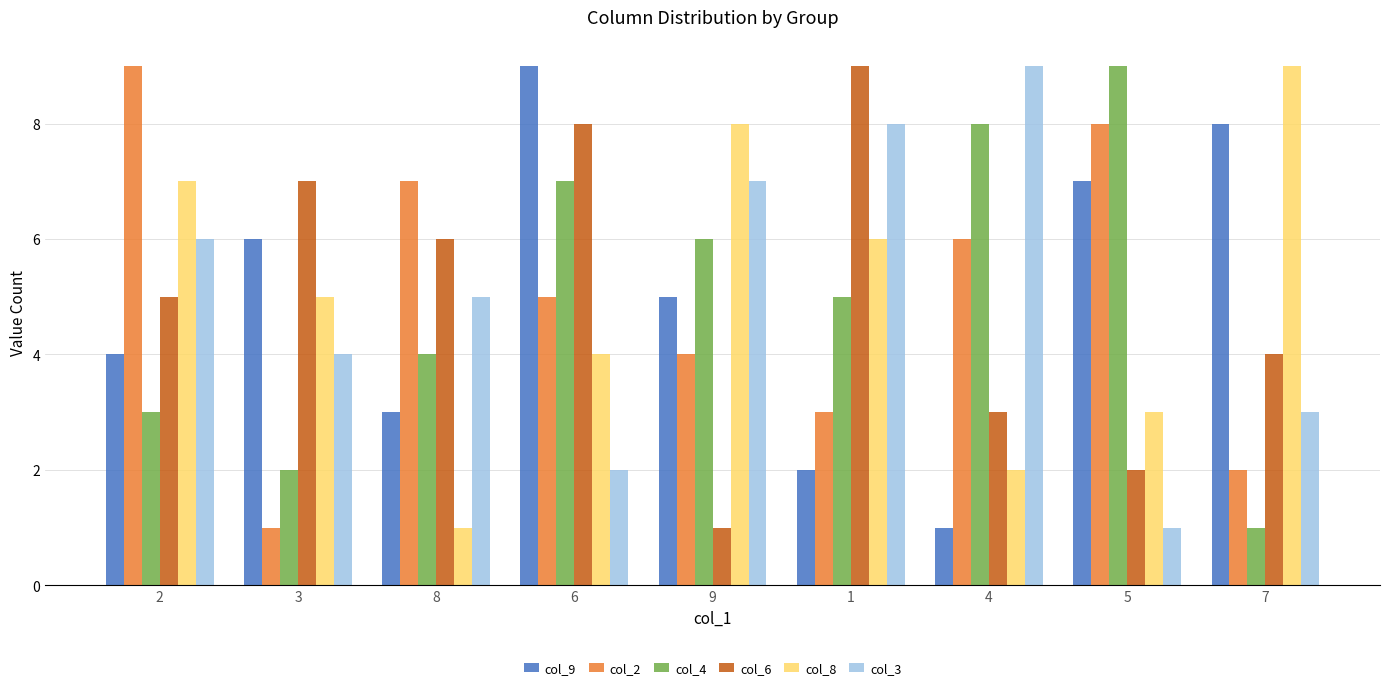

What is the spread (max minus min) of values at 5?

8